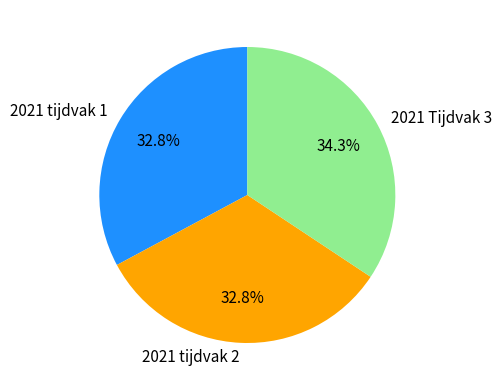

Count the number of slices in the pie.

3